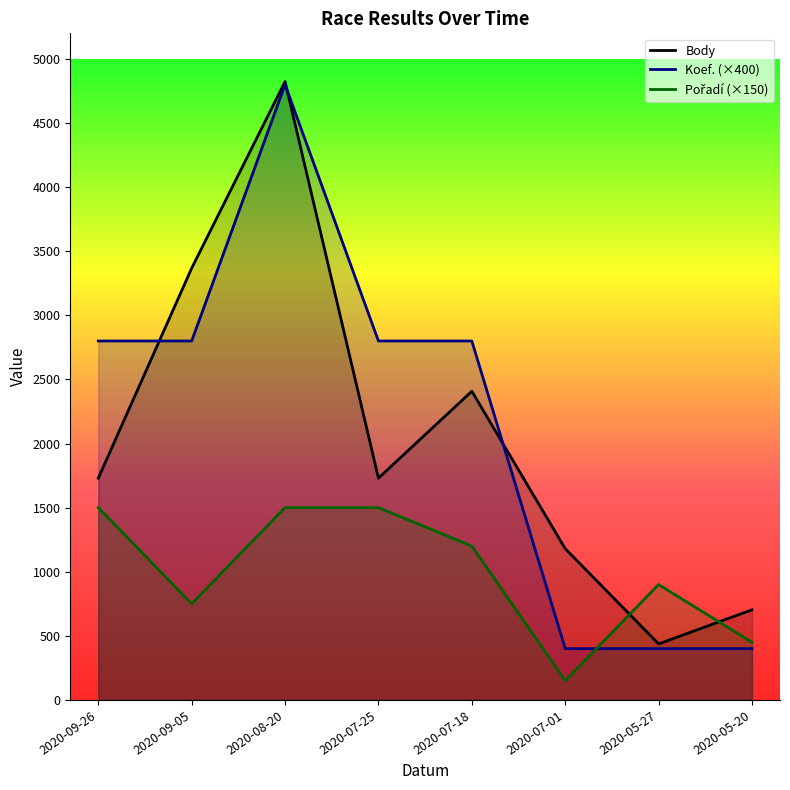

At which category is the sum across all series the highest?

2020-08-20